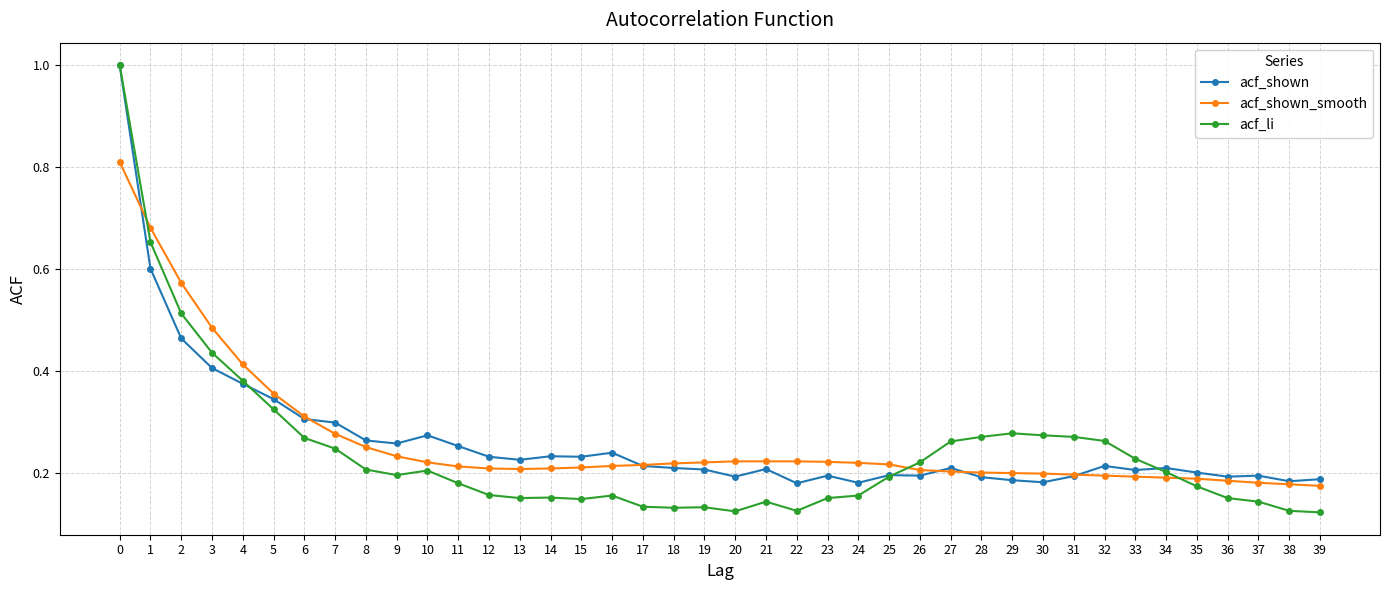

Which series has the largest range (max minus min)?

acf_li